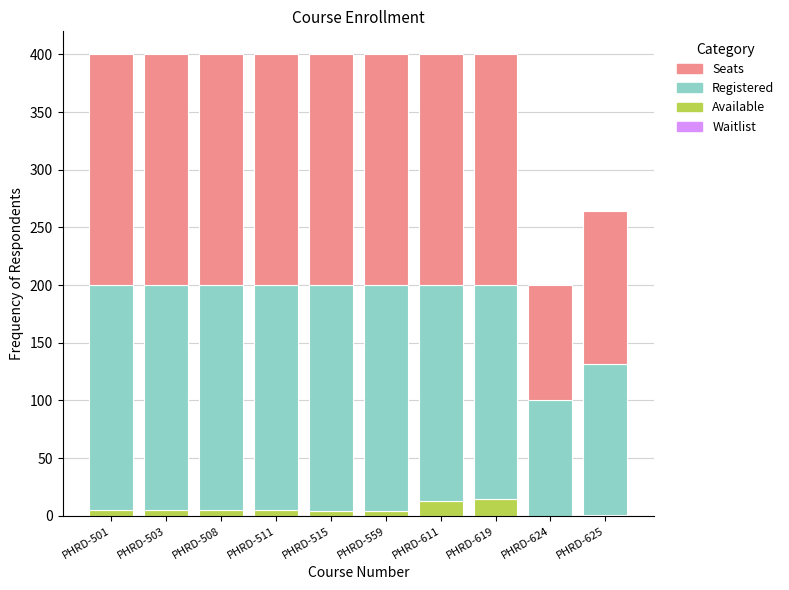

How many distinct data groups are displayed?

3